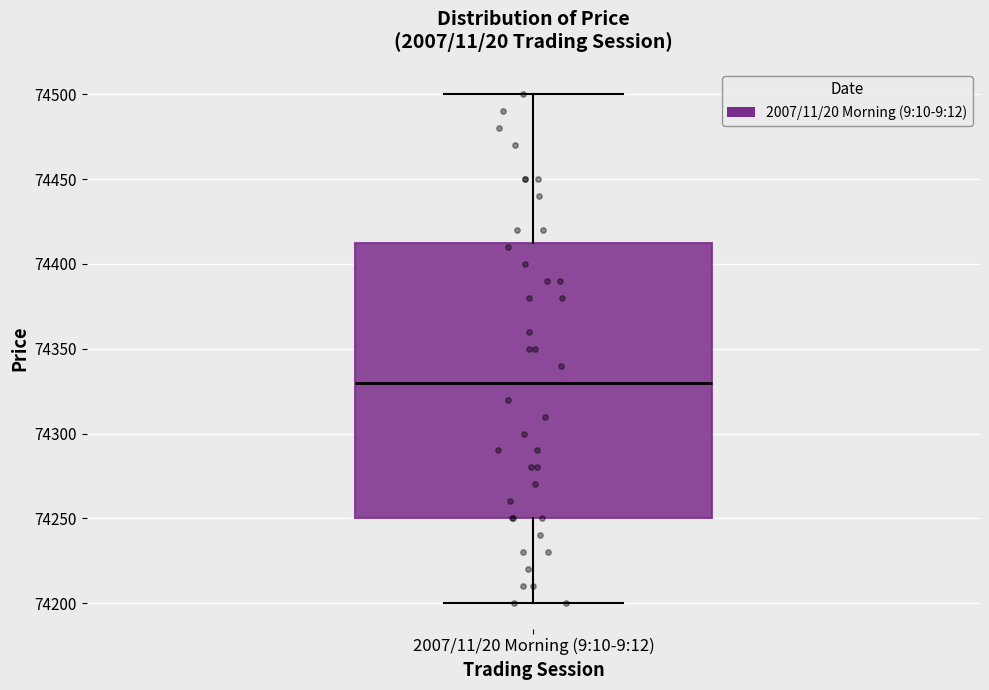

Transcribe this box plot: give where the median line is, the range the box spans, and where the two whiskers end, as read against the y-axis. The values are not printed on the chart, so give them approximately, as read against the axis.

median 74330, box 74250 to 74415, whiskers 74200 to 74500